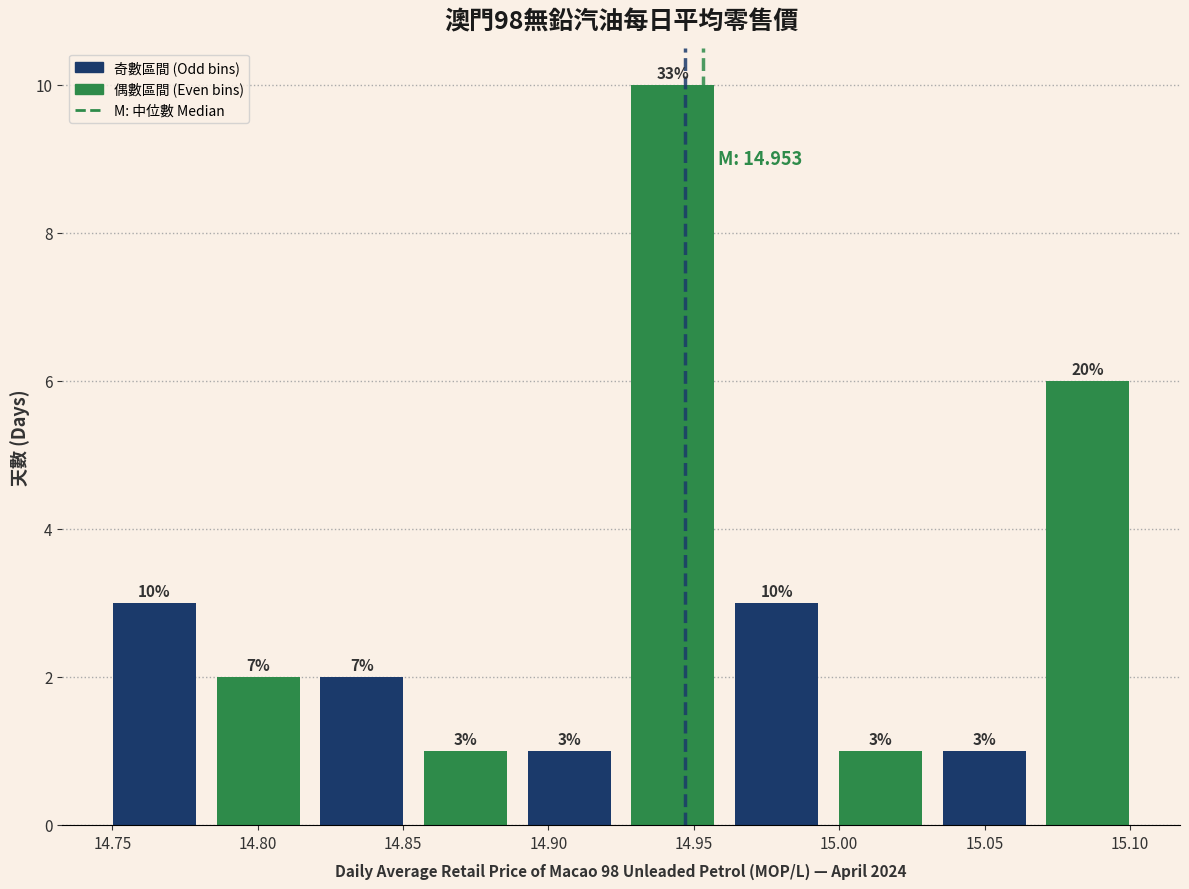

Which range on the x-axis has the tallest bar?

14.925 to 14.960